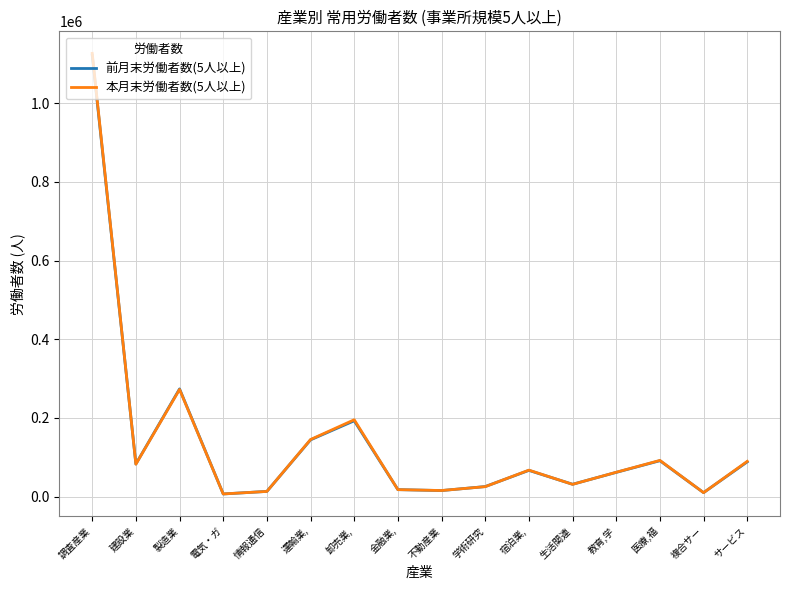

Which series changed the most between 卸売業, and 宿泊業,?

本月末労働者数(5人以上)